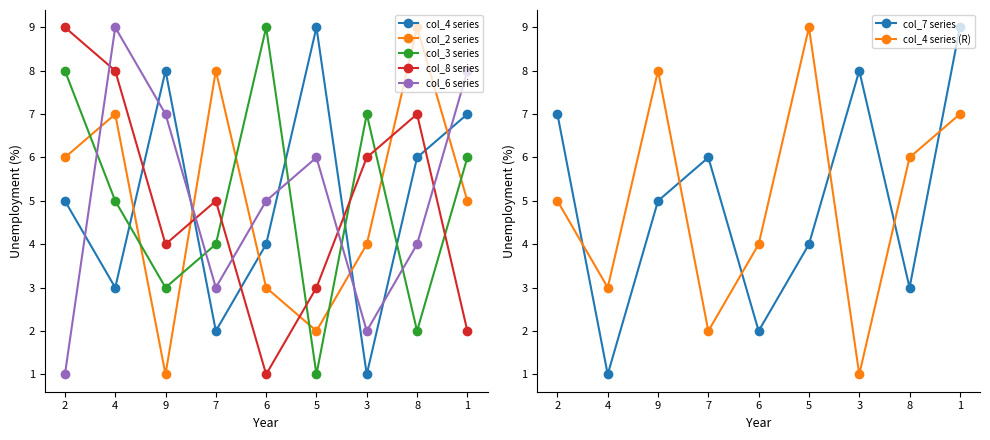

The col_7 series shows 2 at 4. True or false?

False